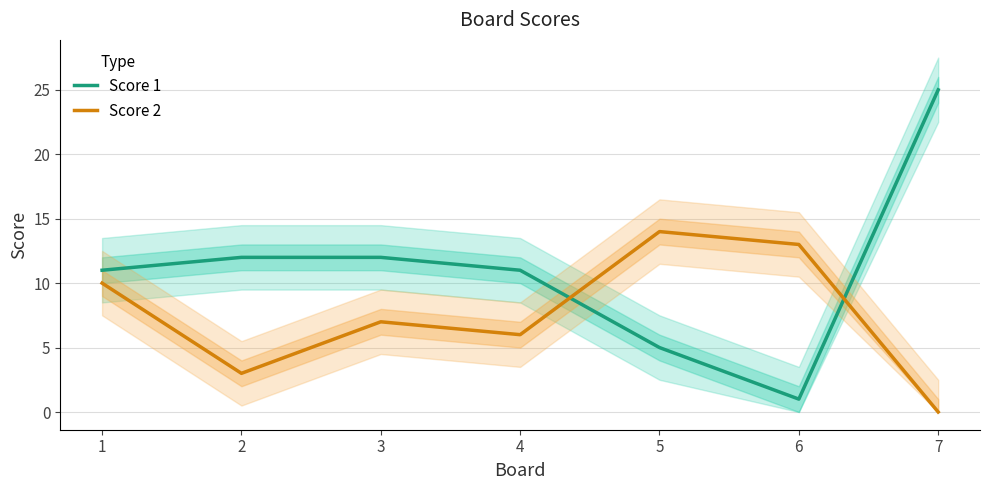

Which series ends up on top after the final intersection of Score 1 and Score 2?

Score 1